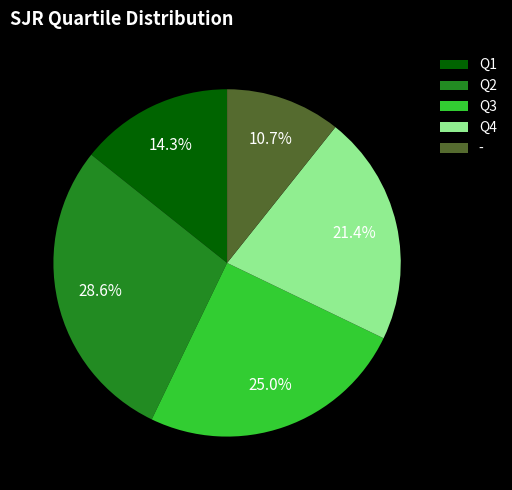

The Q3 slice represents 39% of the pie. True or false?

False